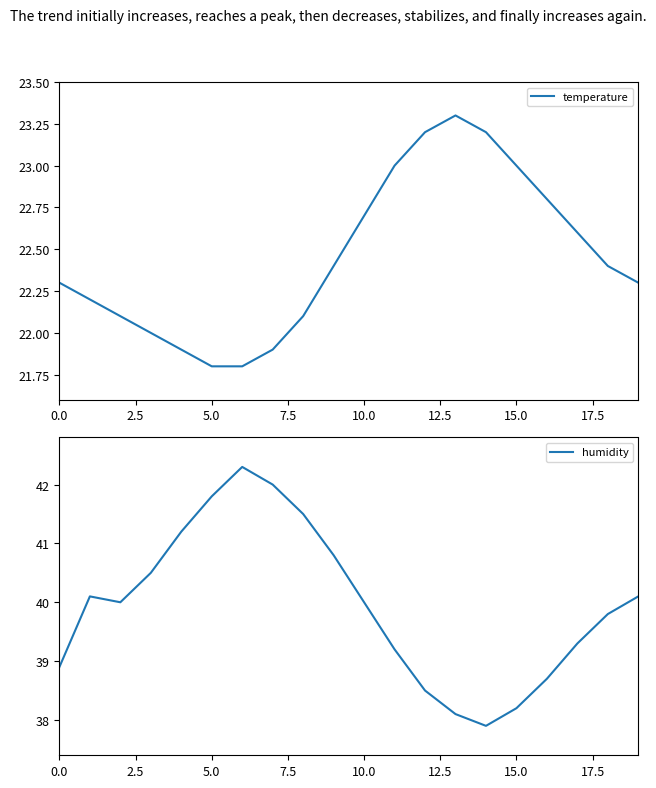

Does the chart have visible grid lines?

No